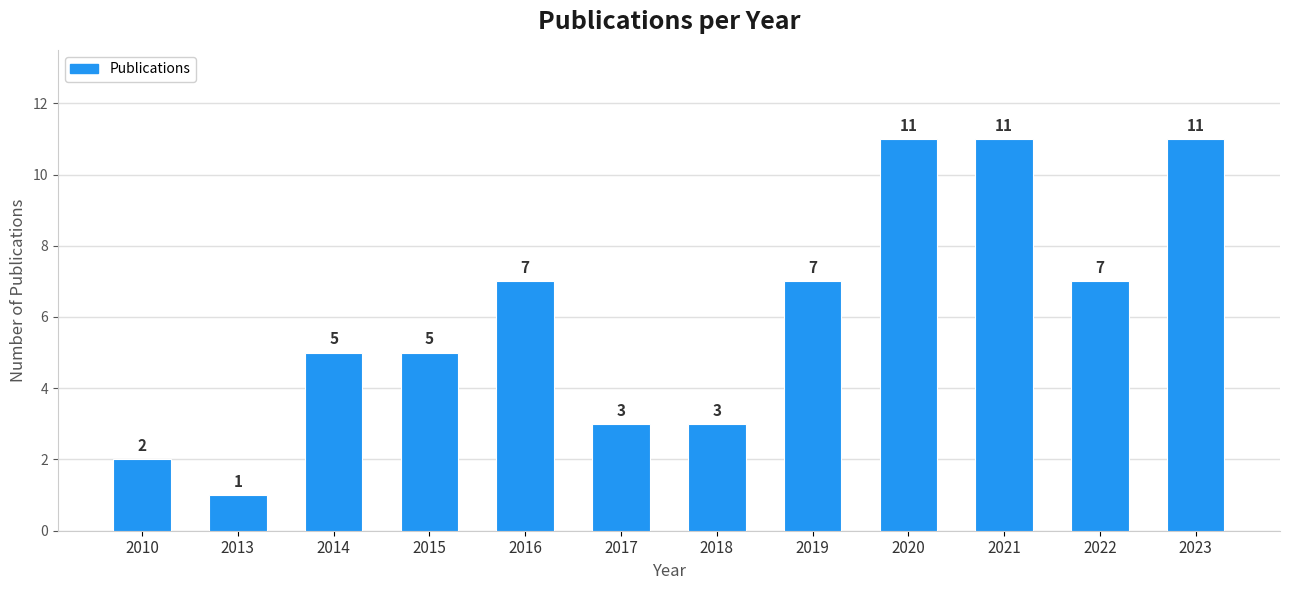

Count the number of categories in the chart.

12